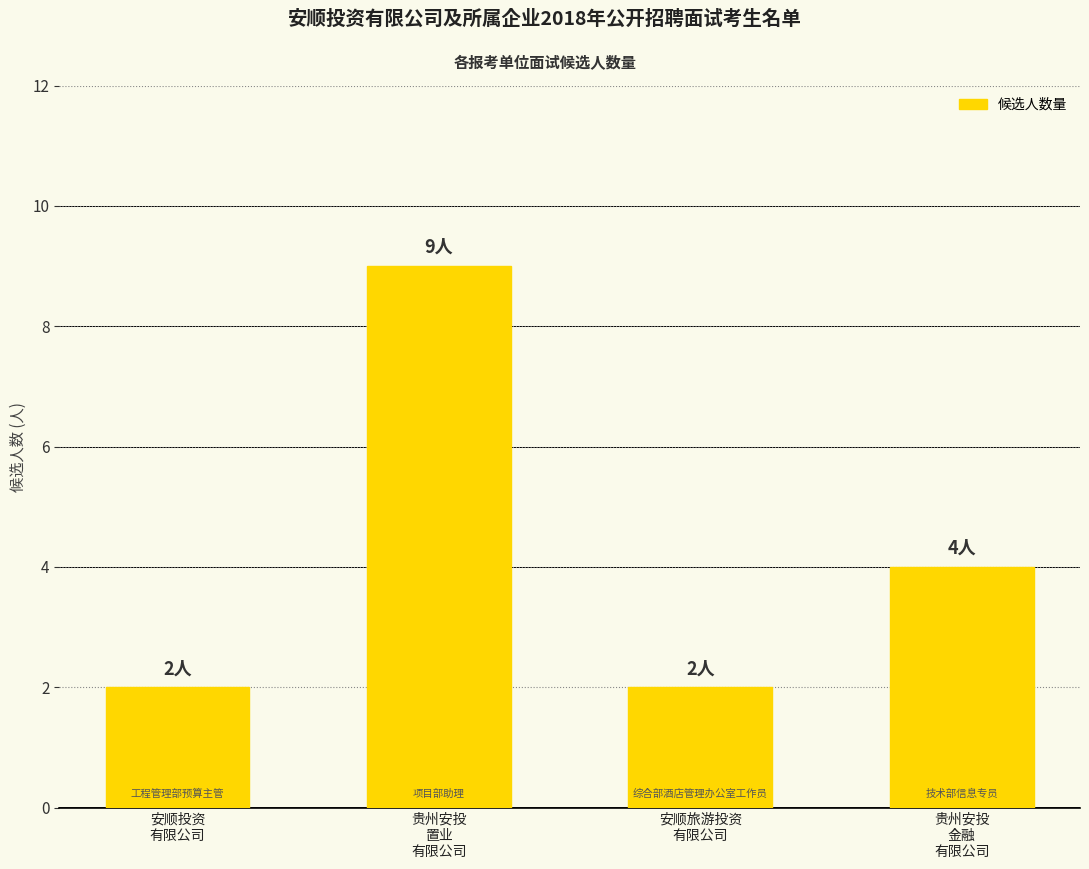

What is the change in value from 安顺投资
有限公司 to 贵州安投
置业
有限公司?

+7